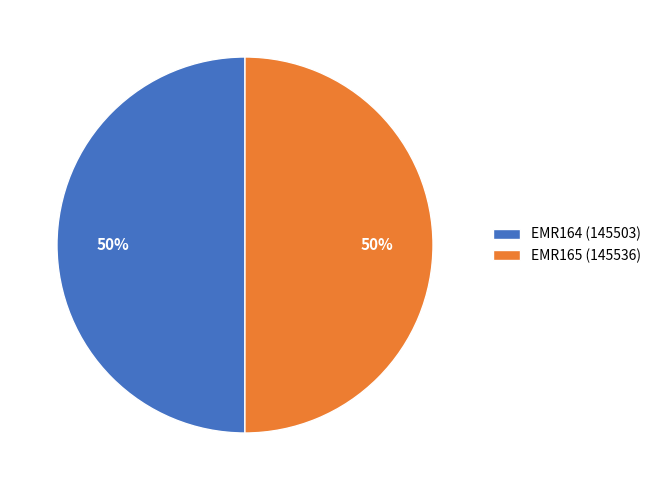

What is the ratio of the value at EMR165 (145536) to the value at EMR164 (145503)?

1.0